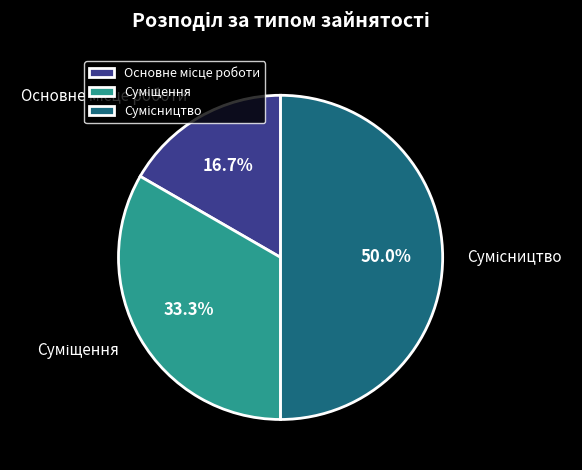

To the nearest percent, what is the difference between the Основне місце роботи and Сумісництво slice percentages?

33%